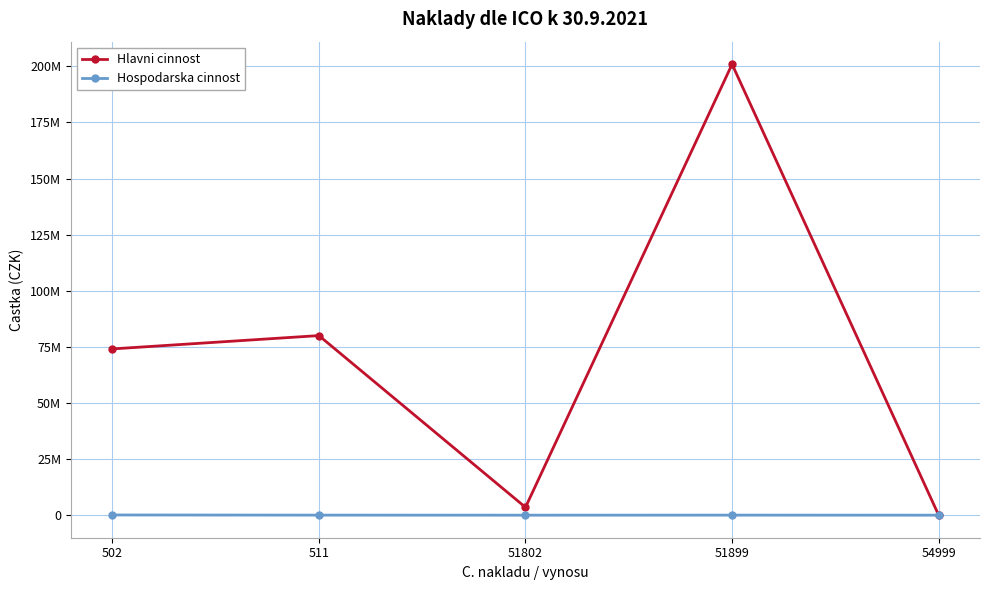

Which series has the widest spread of values?

Hlavni cinnost